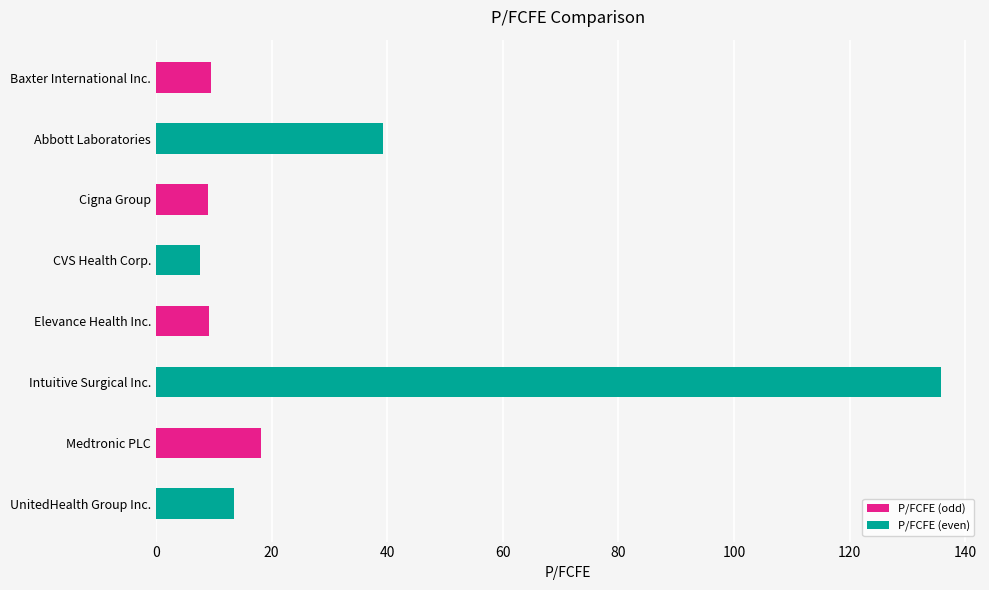

What is the average value?

30.2